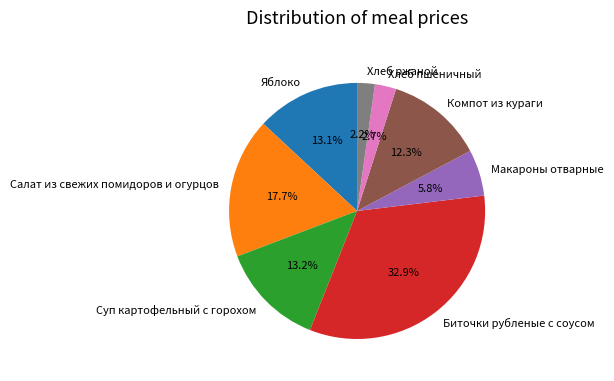

To the nearest percent, what is the combined percentage of Макароны отварные and Биточки рубленые с соусом?

39%